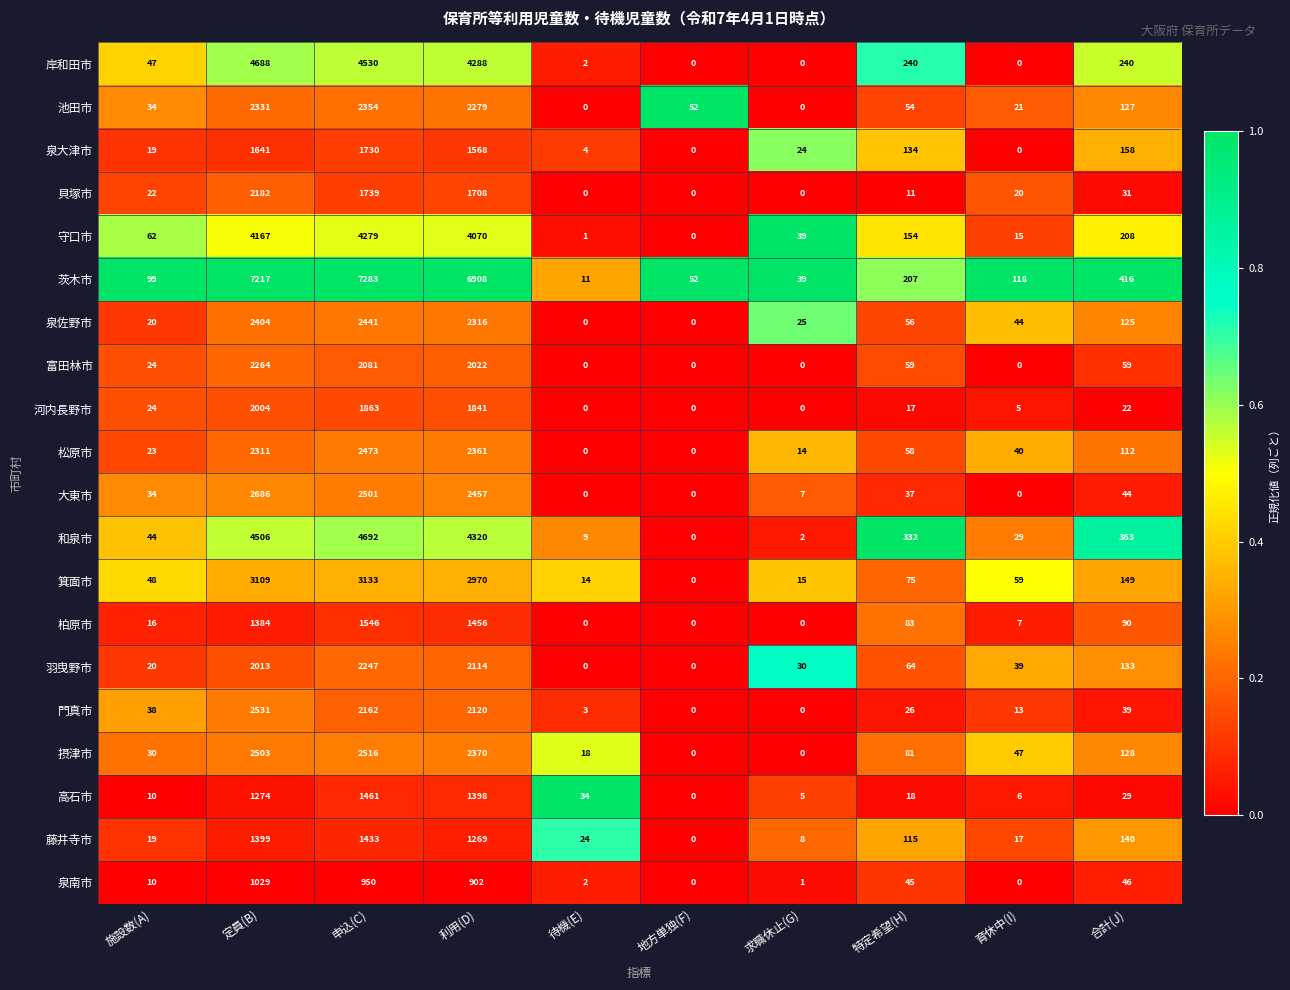

Which category has the highest value across all series?

申込(C)